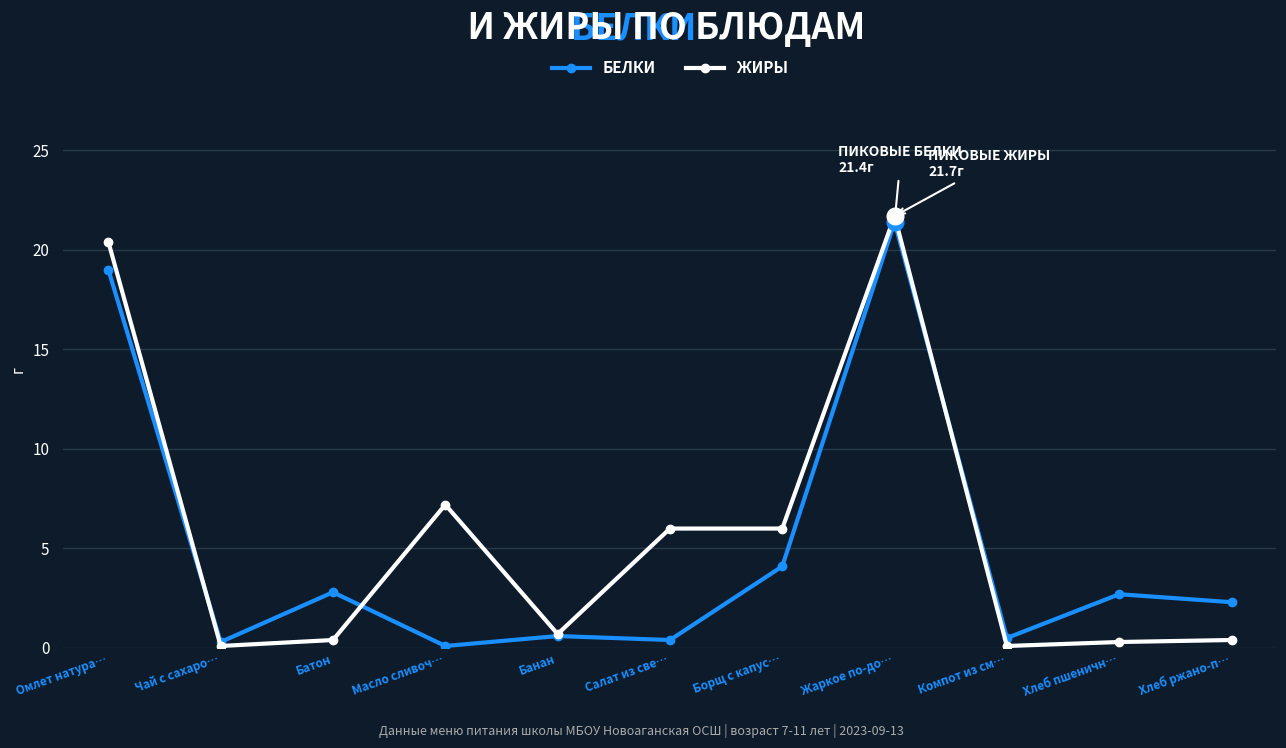

What is the greatest value displayed?

21.7